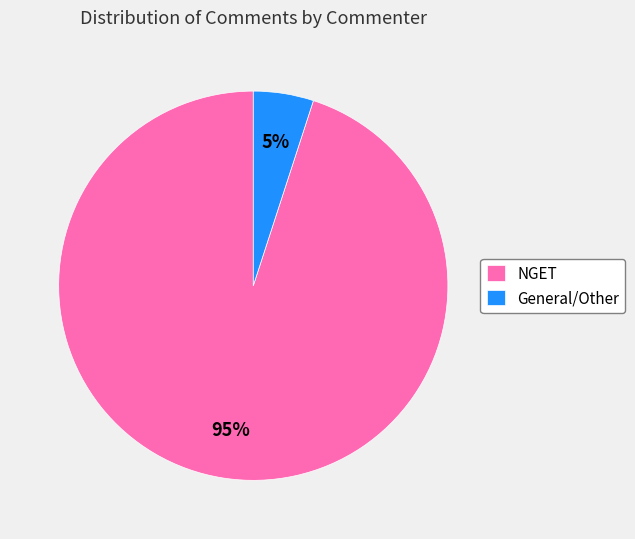

Which slice is the largest?

NGET